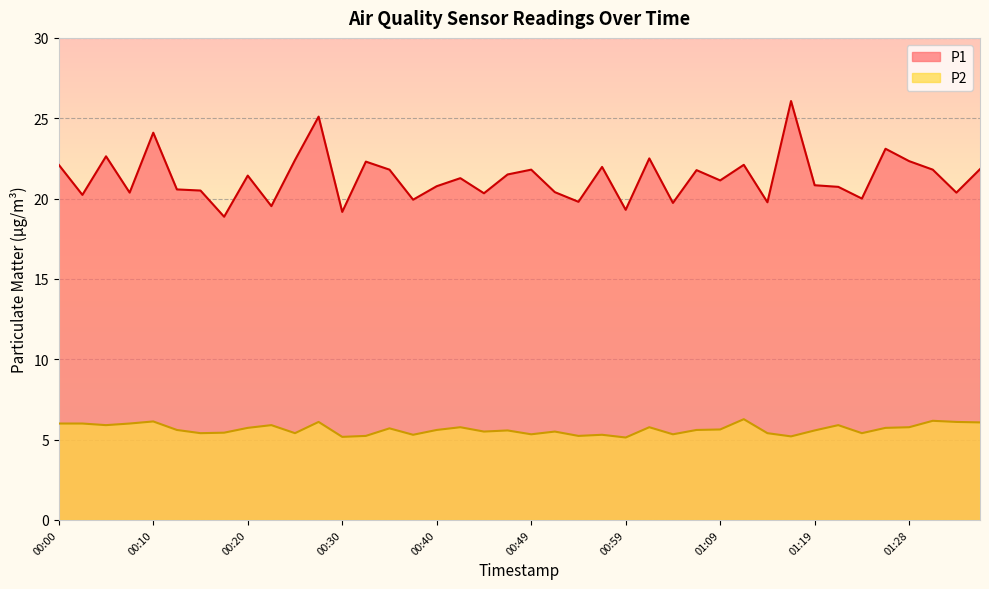

Which label corresponds to the largest value in the chart?

01:16